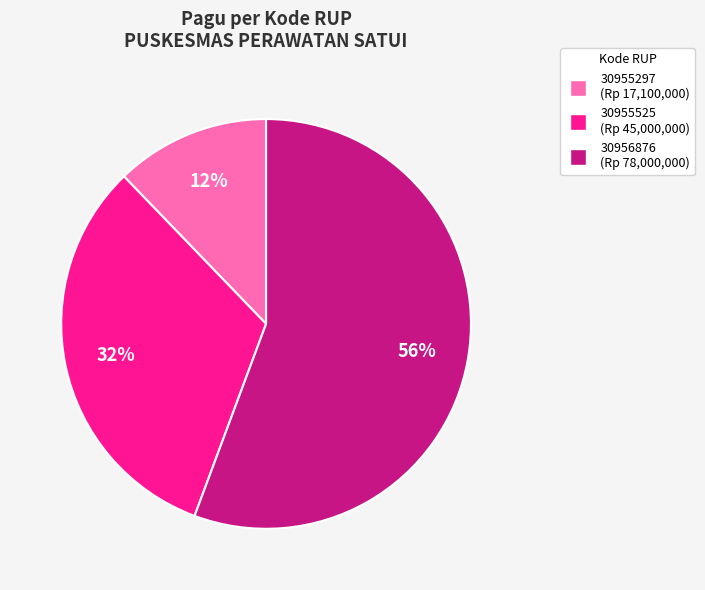

Is there a majority slice in this chart?

Yes